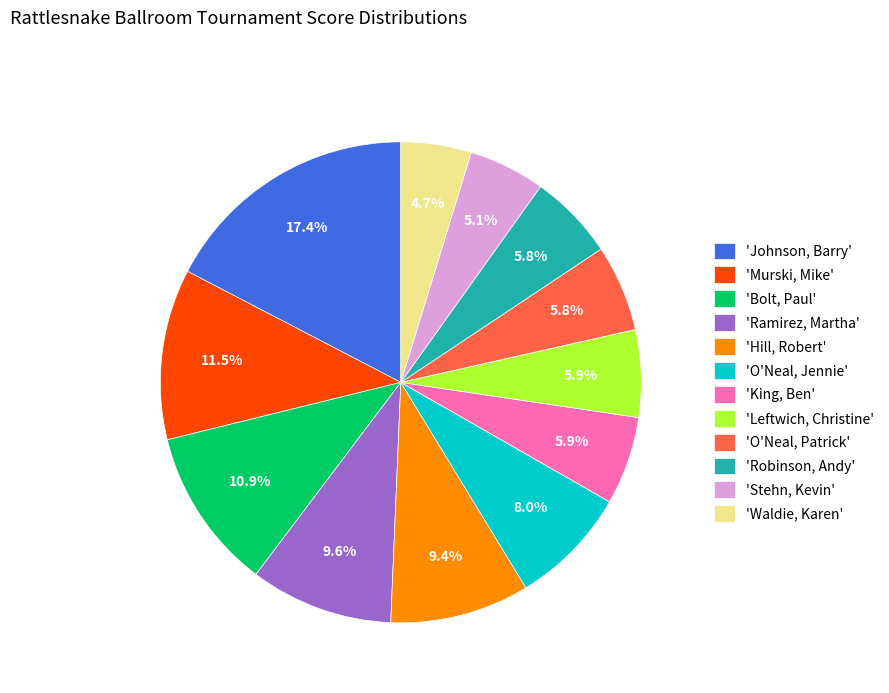

Between 'Hill, Robert' and 'King, Ben', which is larger?

'Hill, Robert'